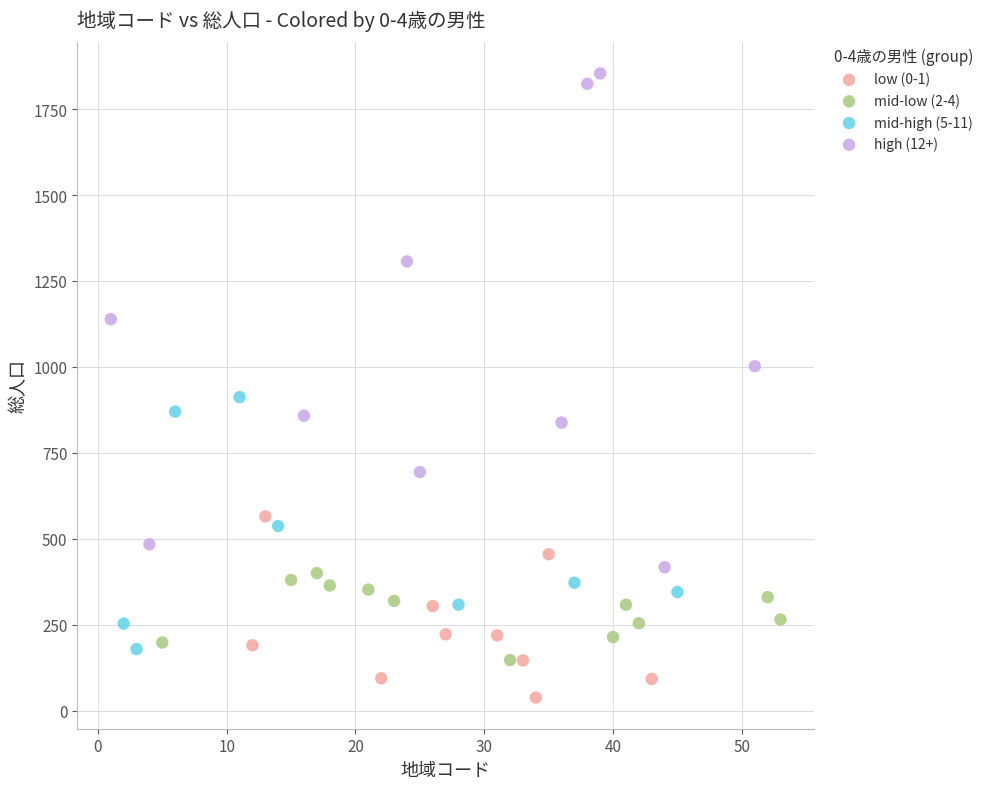

Which series contains the highest Y value?

high (12+)